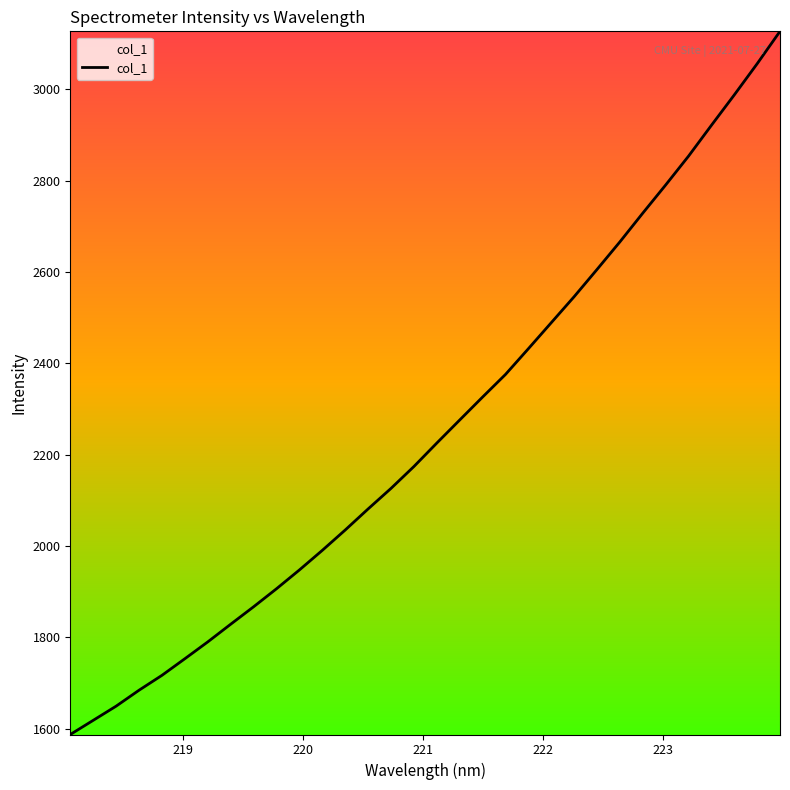

What is the average value?

2255.1